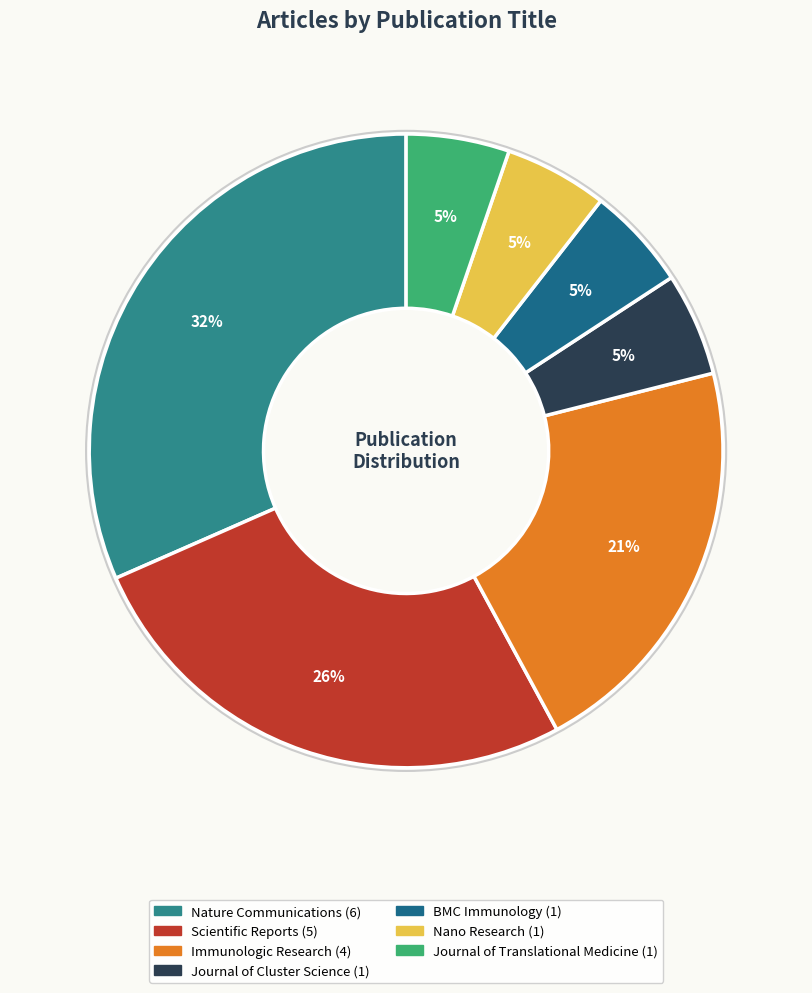

To the nearest percent, what portion does Journal of Translational Medicine represent?

5%